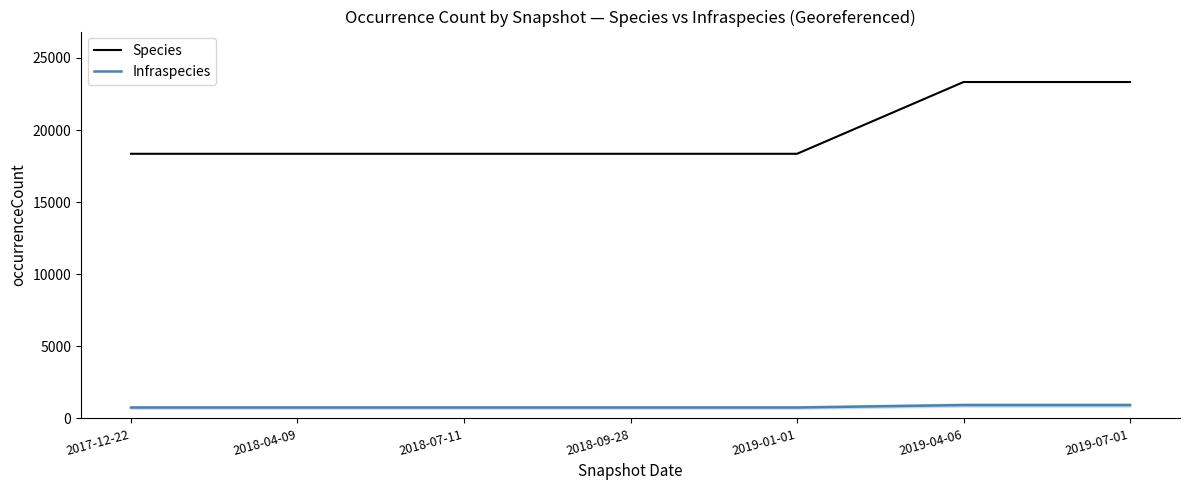

Does the chart have visible grid lines?

No